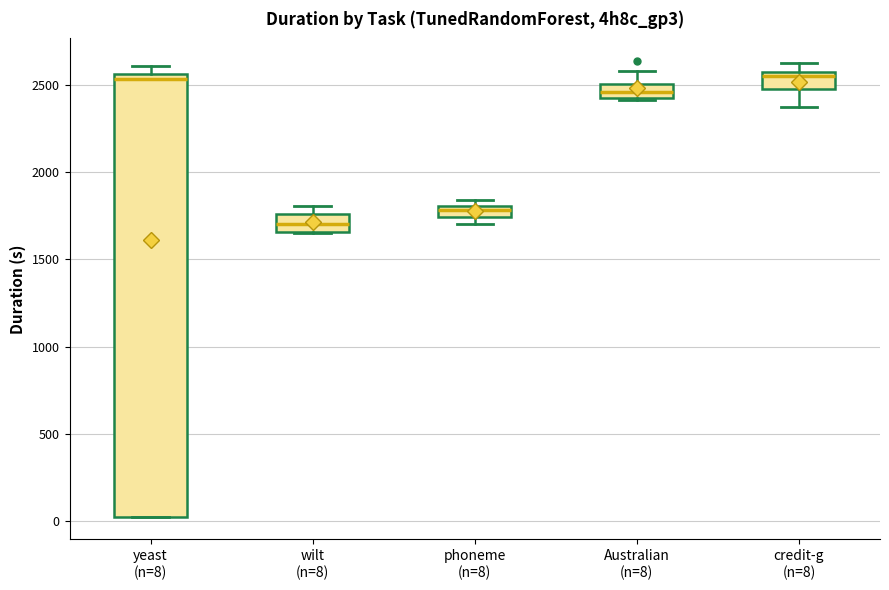

Where is the upper edge of the box for credit-g (n=8) on the y-axis? The values are not printed on the chart, so give them approximately, as read against the axis.

2550